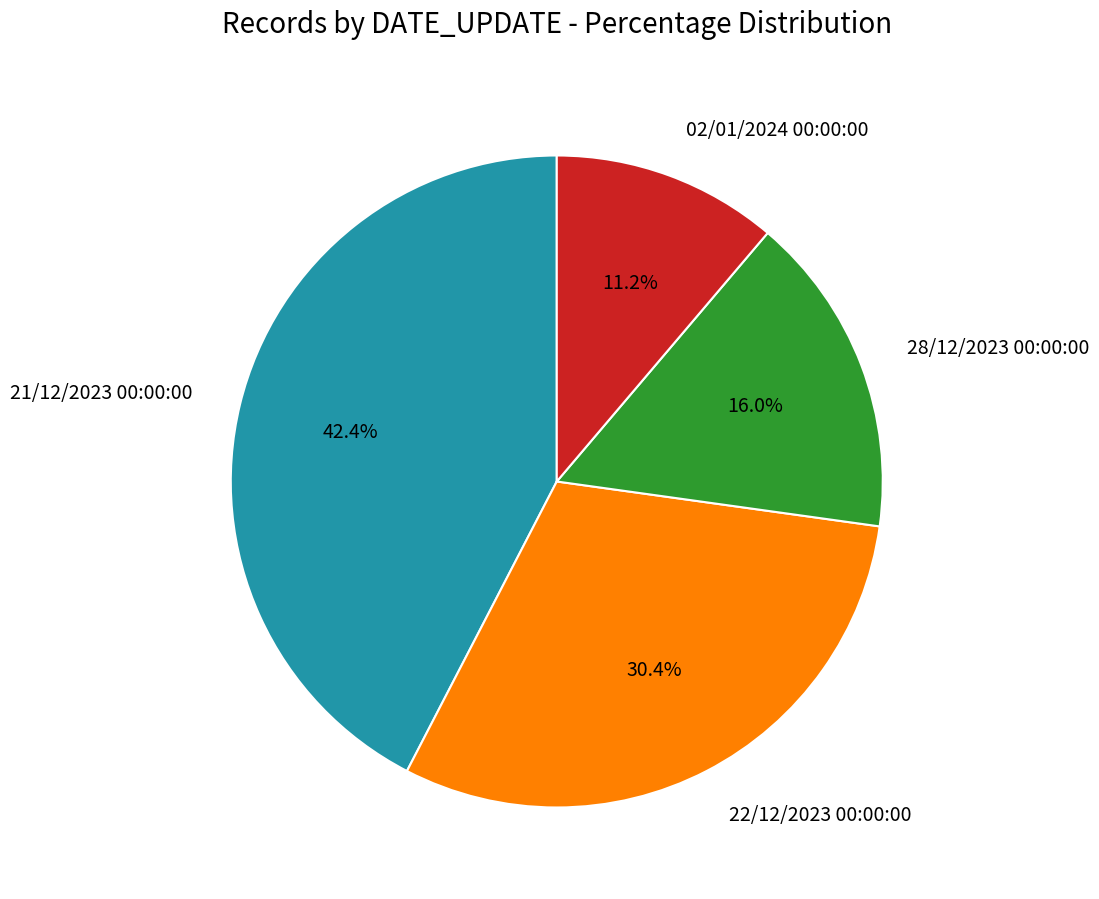

To the nearest percent, what is the difference between the 02/01/2024 00:00:00 and 21/12/2023 00:00:00 slice percentages?

31%